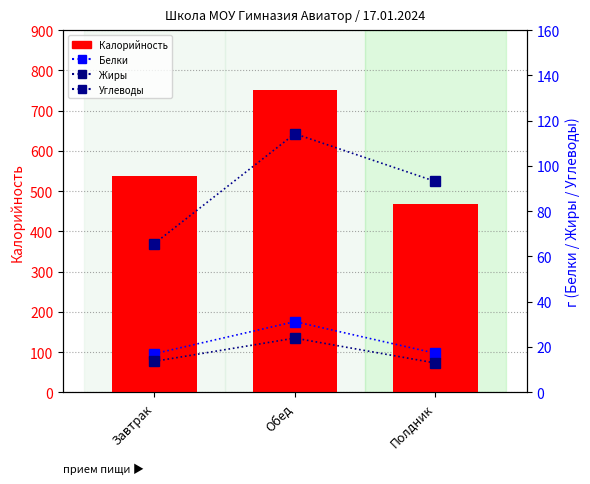

At how many categories does at least one series exceed 672?

1